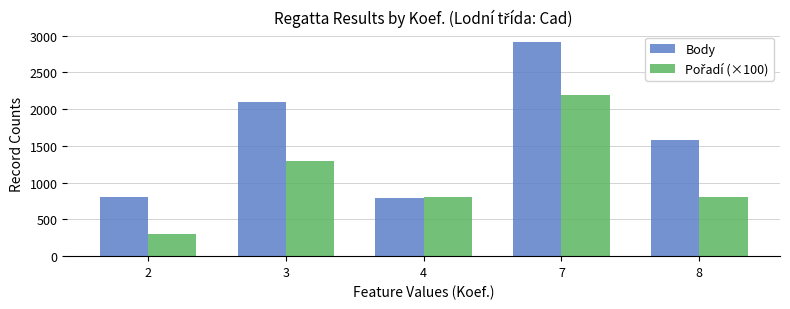

What is the lowest value of the Body series?

792